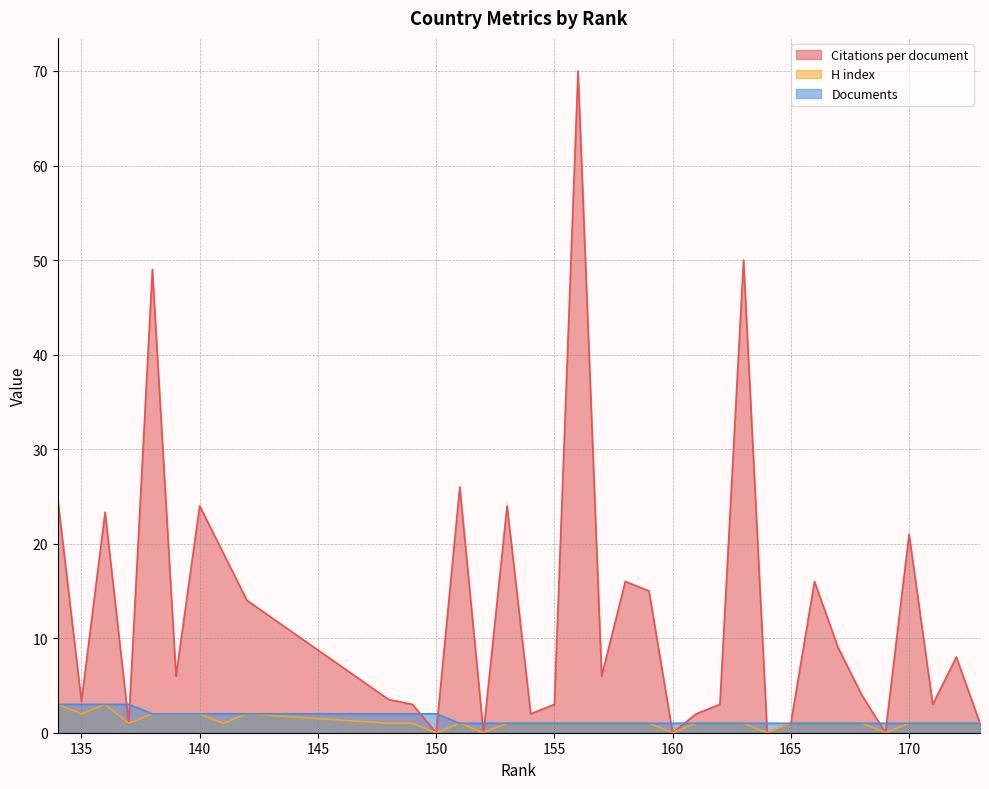

At which category is the sum across all series the highest?

156